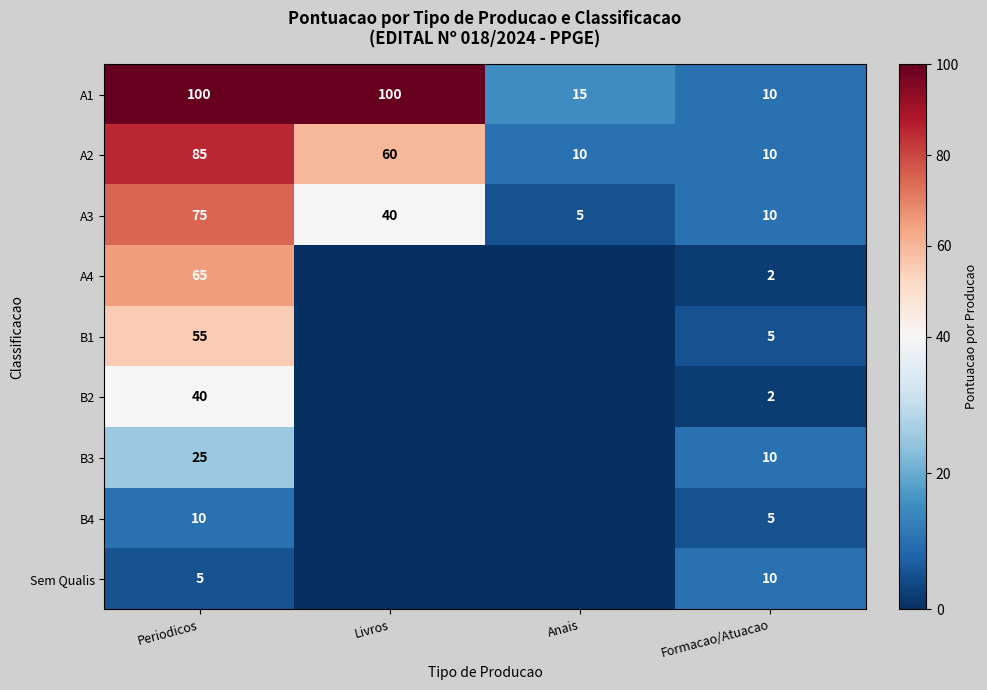

At which label is A2 closest to 47?

Livros